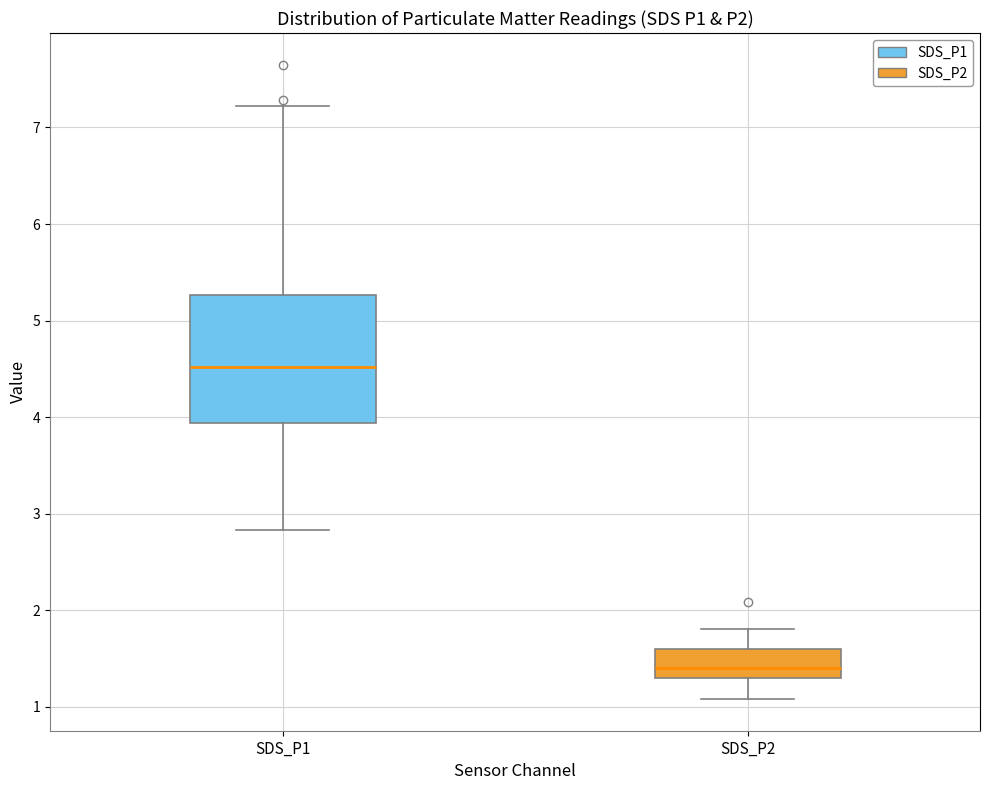

Comparing the boxes themselves (not the whiskers), which one is the tallest?

SDS_P1